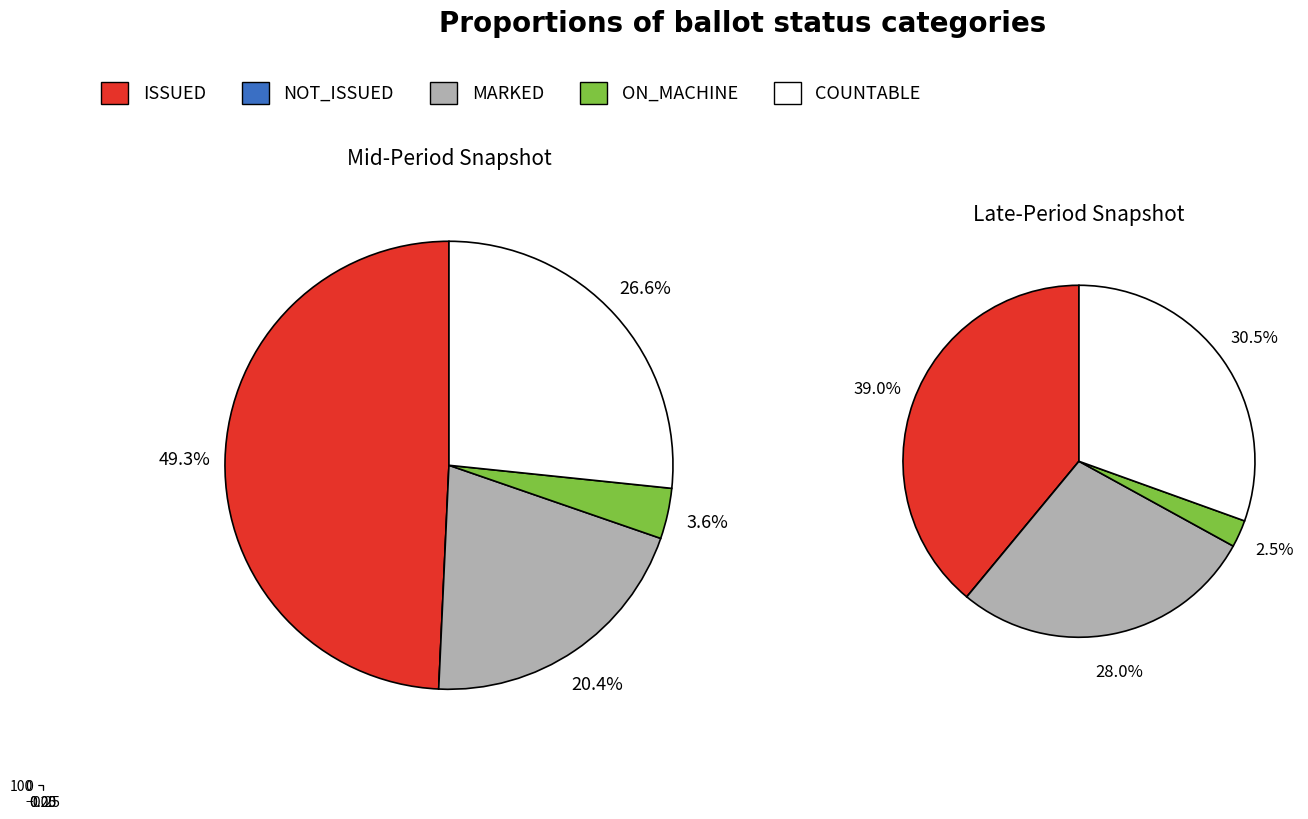

Does NOT_ISSUED represent more than half of the total?

No